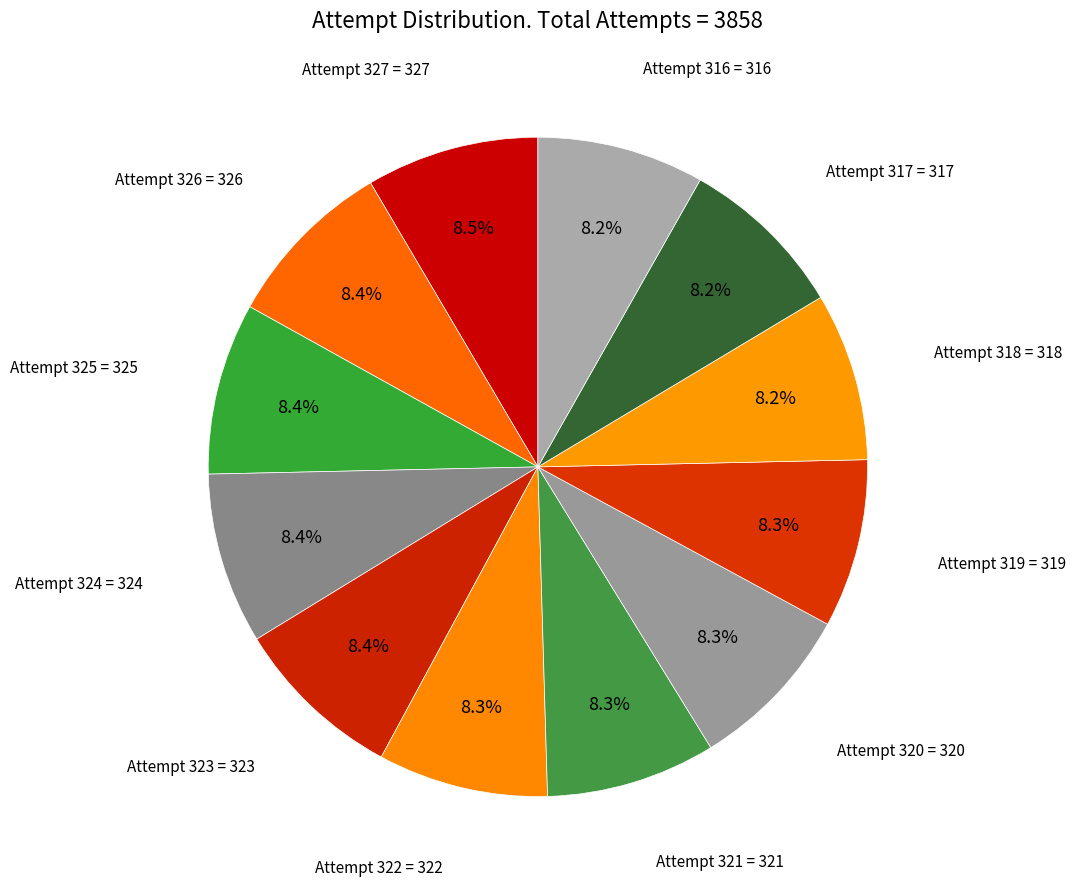

To the nearest percent, what percentage of the pie is Attempt 326?

8%